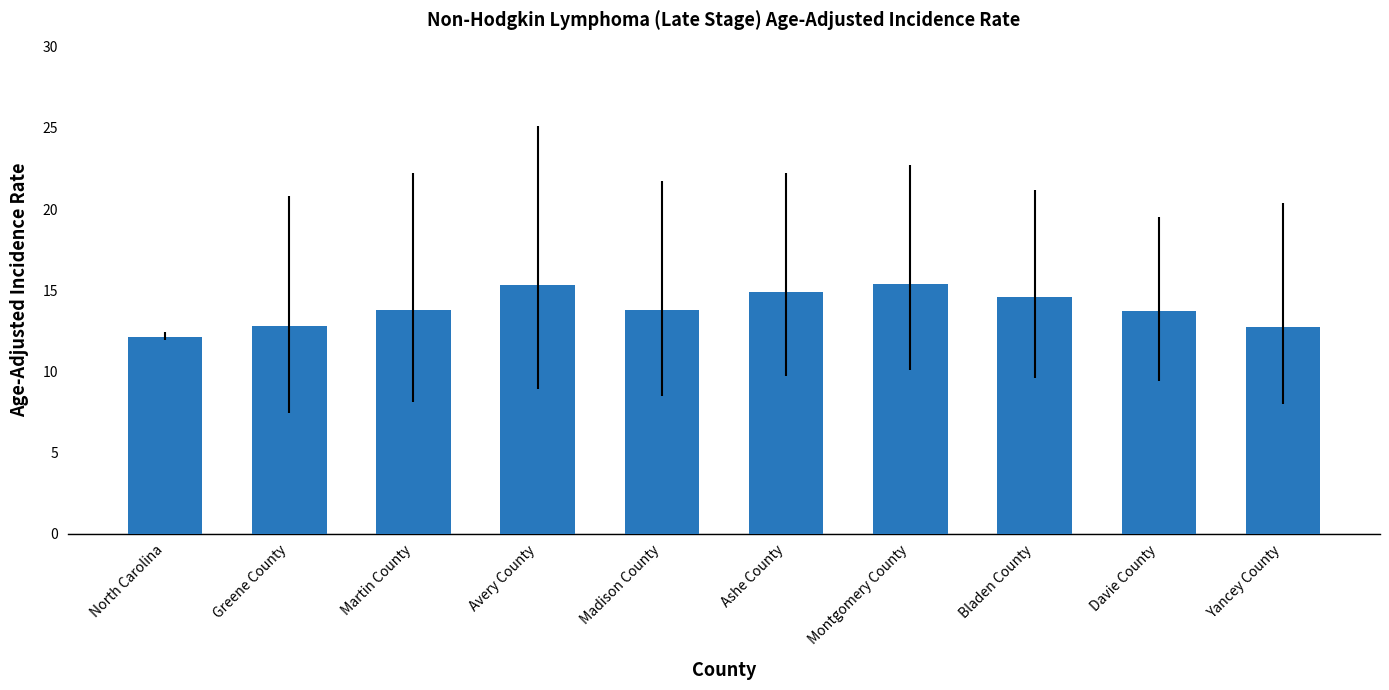

The value at Ashe County is 5.6. True or false?

False